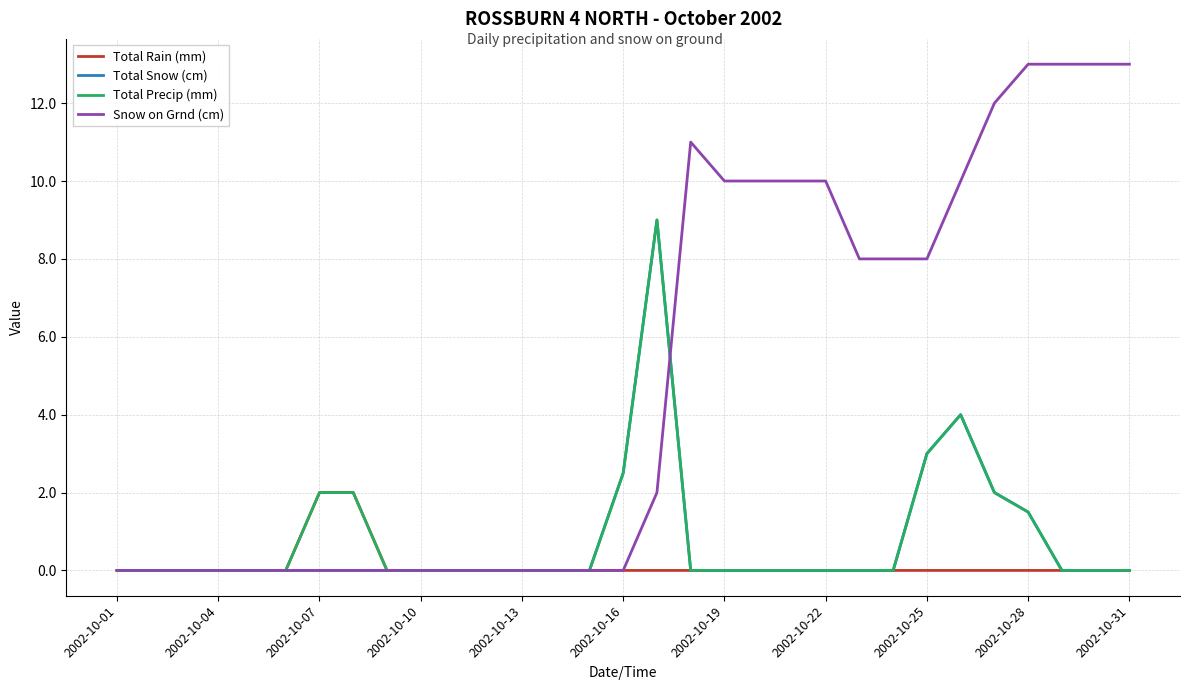

Which series has the widest spread of values?

Snow on Grnd (cm)